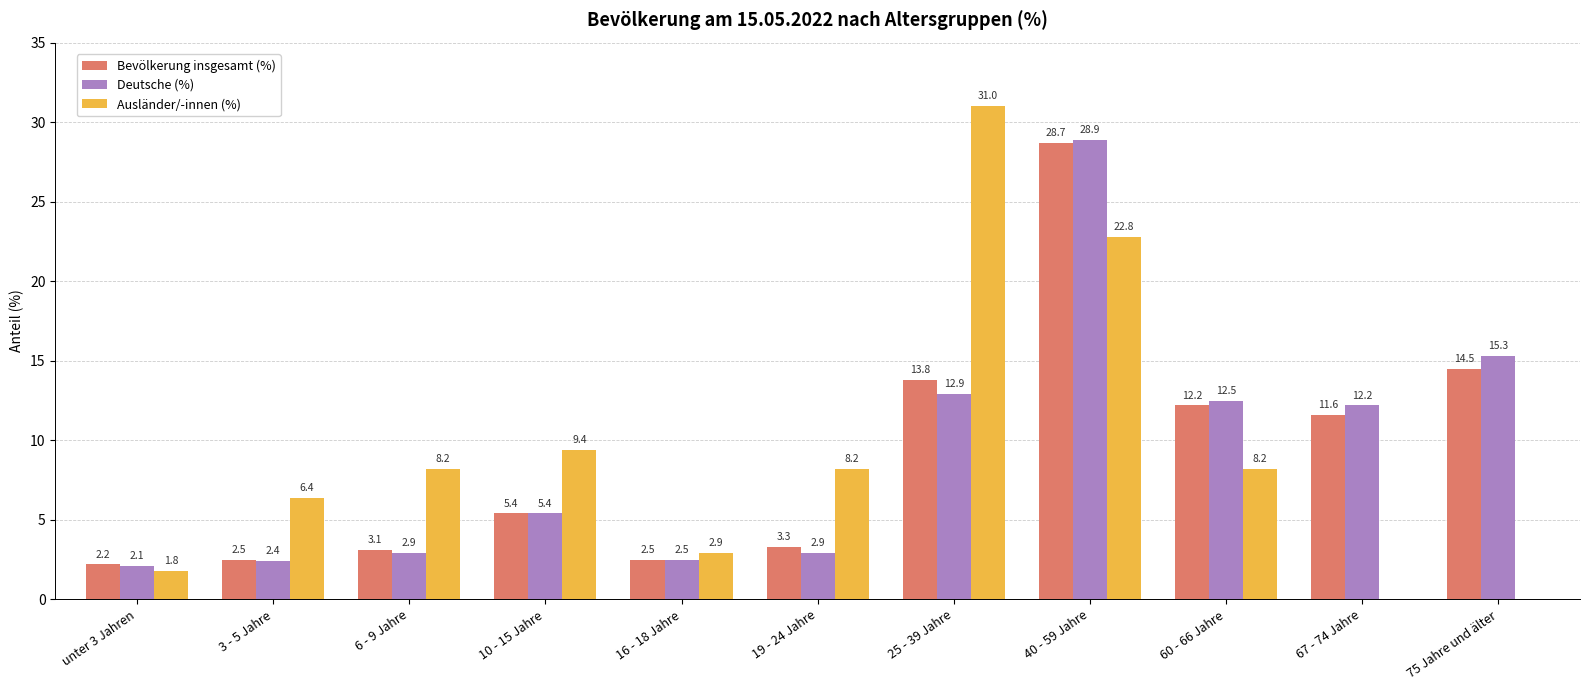

Are the bars horizontal?

No